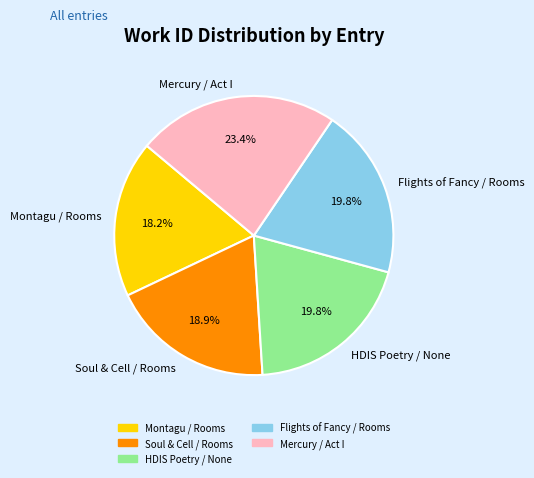

True or false: Montagu / Rooms accounts for 26% of the total.

False